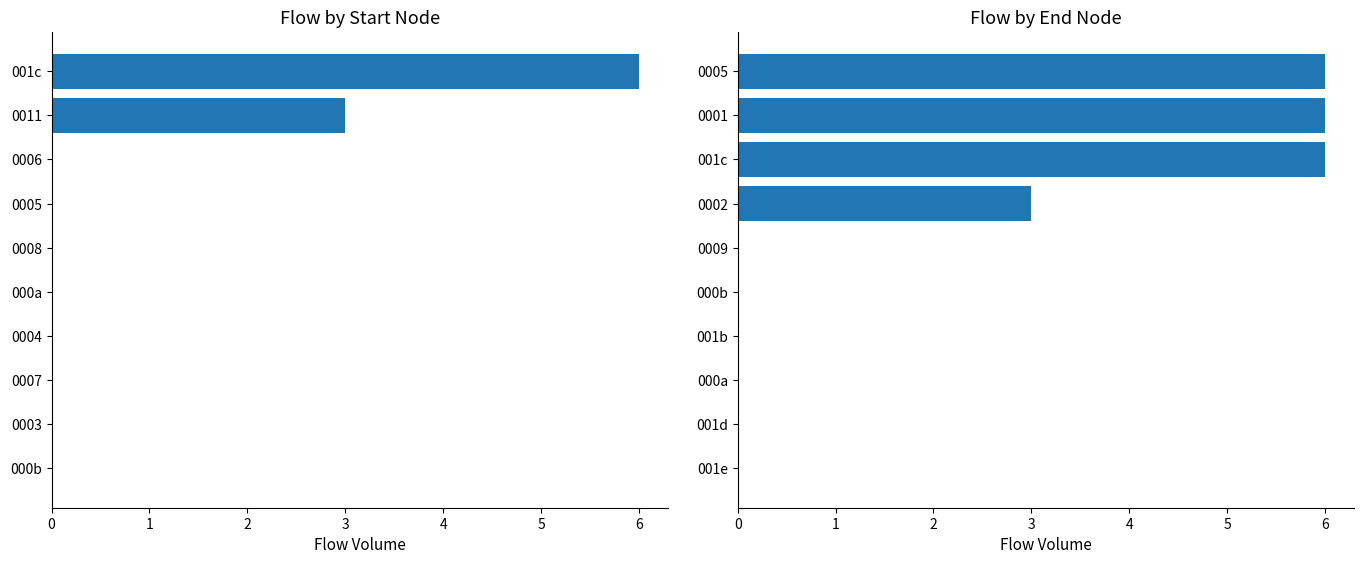

How many Start Node Flow values are between 0 and 1?

8